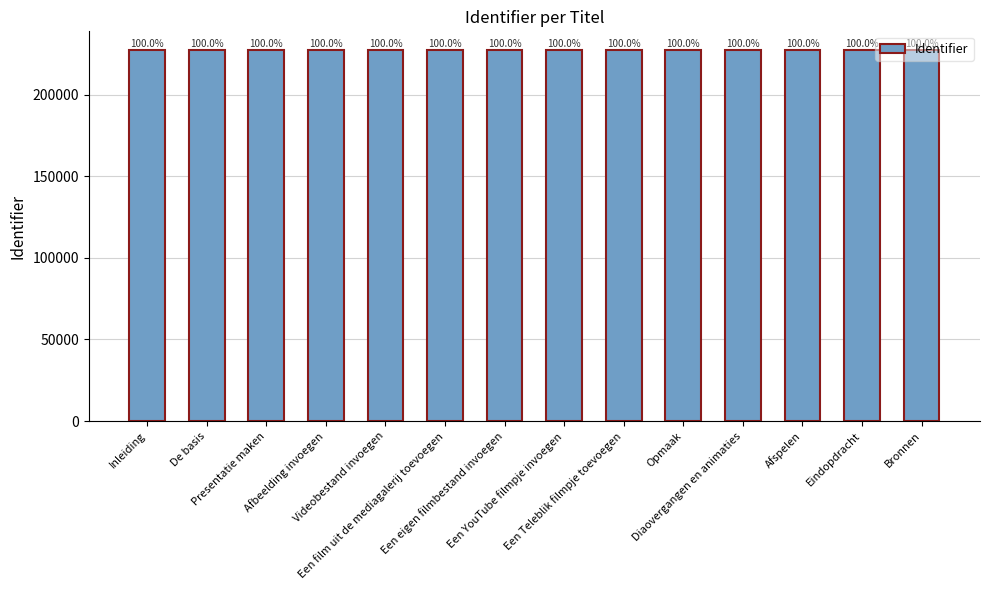

Reading left to right, list all the values displayed in this chart.

Inleiding=227267	De basis=227272	Presentatie maken=227296	Afbeelding invoegen=227301	Videobestand invoegen=227310	Een film uit de mediagalerij toevoegen=227312	Een eigen filmbestand invoegen=227316	Een YouTube filmpje invoegen=227322	Een Teleblik filmpje toevoegen=227325	Opmaak=227333	Diaovergangen en animaties=227338	Afspelen=227345	Eindopdracht=227352	Bronnen=227354